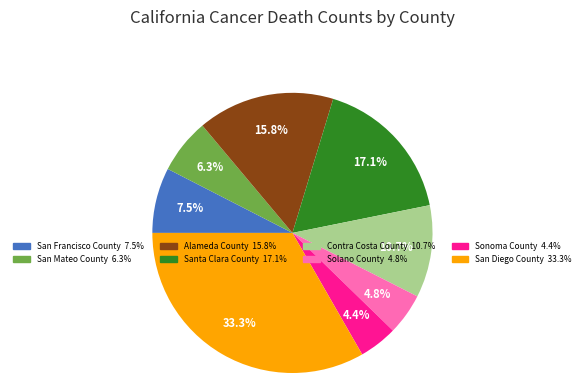

Is the sum of Contra Costa County and San Diego County greater than half?

No